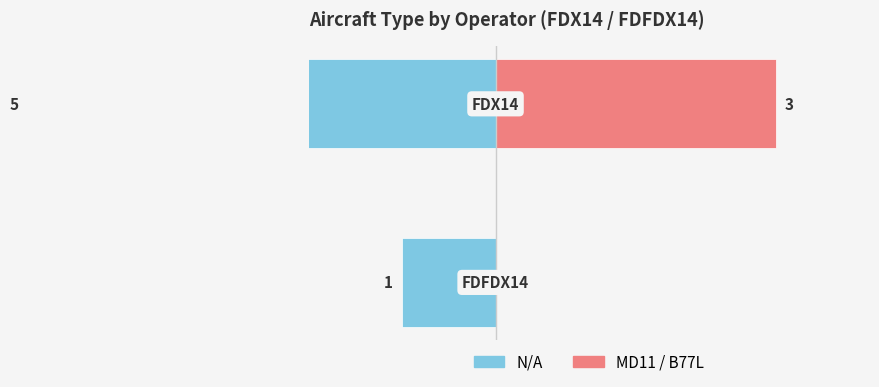

How many data points in N/A Count are less than -1?

1